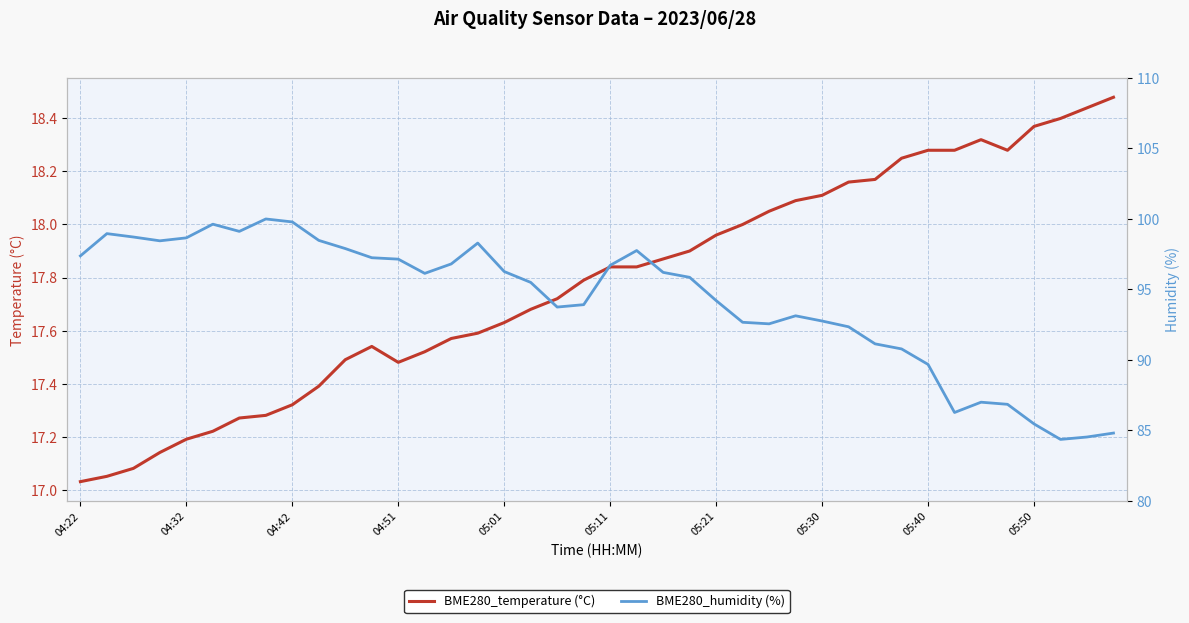

How many lines are shown in the chart?

2